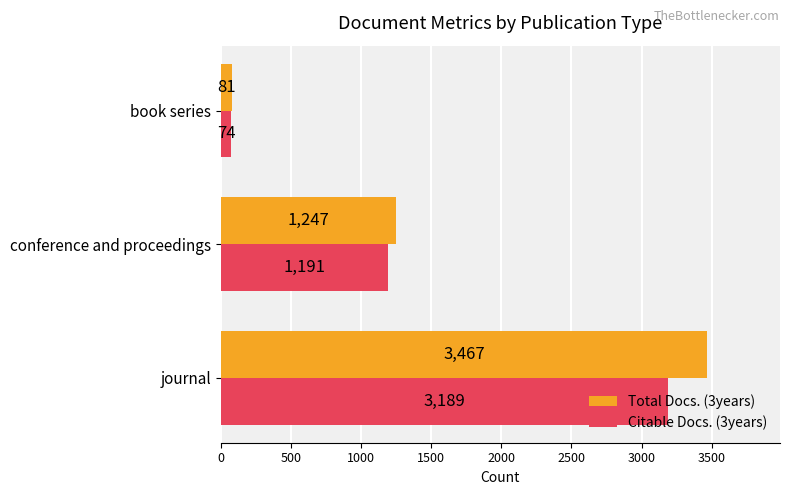

What is the average value of the Citable Docs. (3years) series?

1485